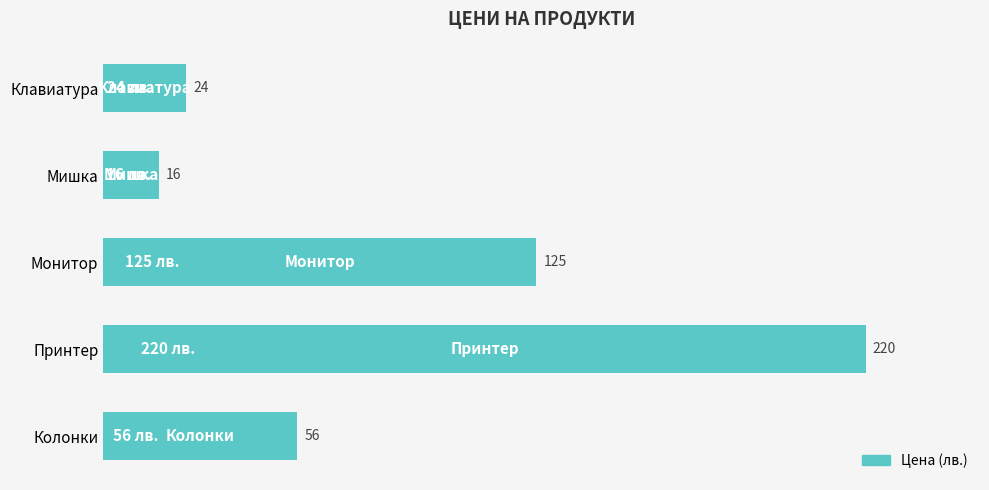

What is the sum of all values?

441